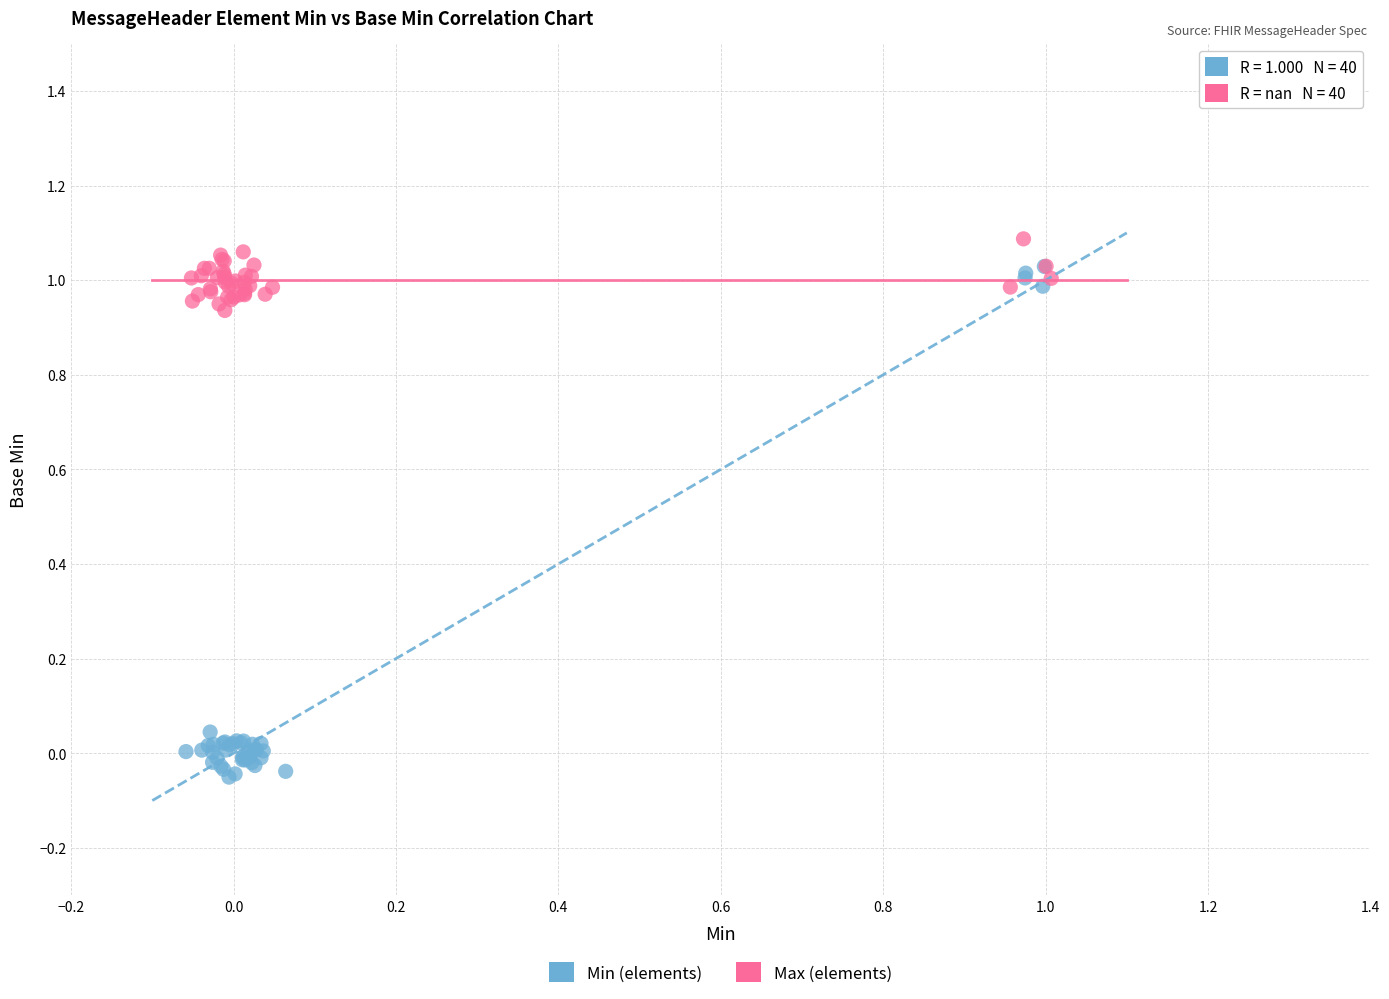

Which series reaches the minimum Y coordinate?

Min (elements)